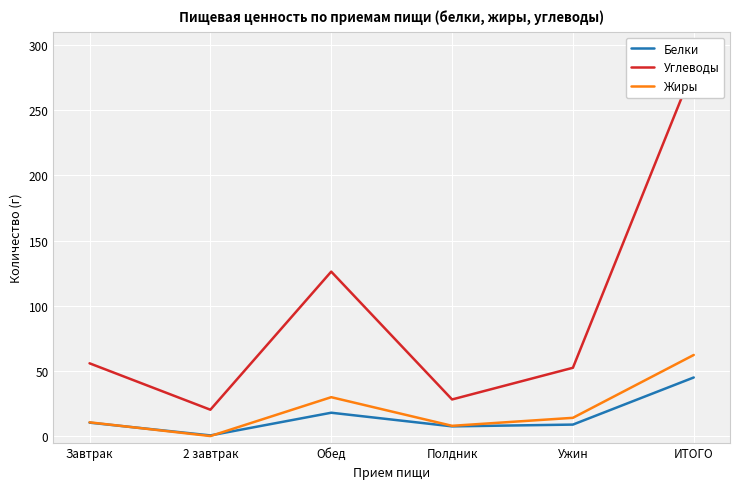

Which series has the widest spread of values?

Углеводы